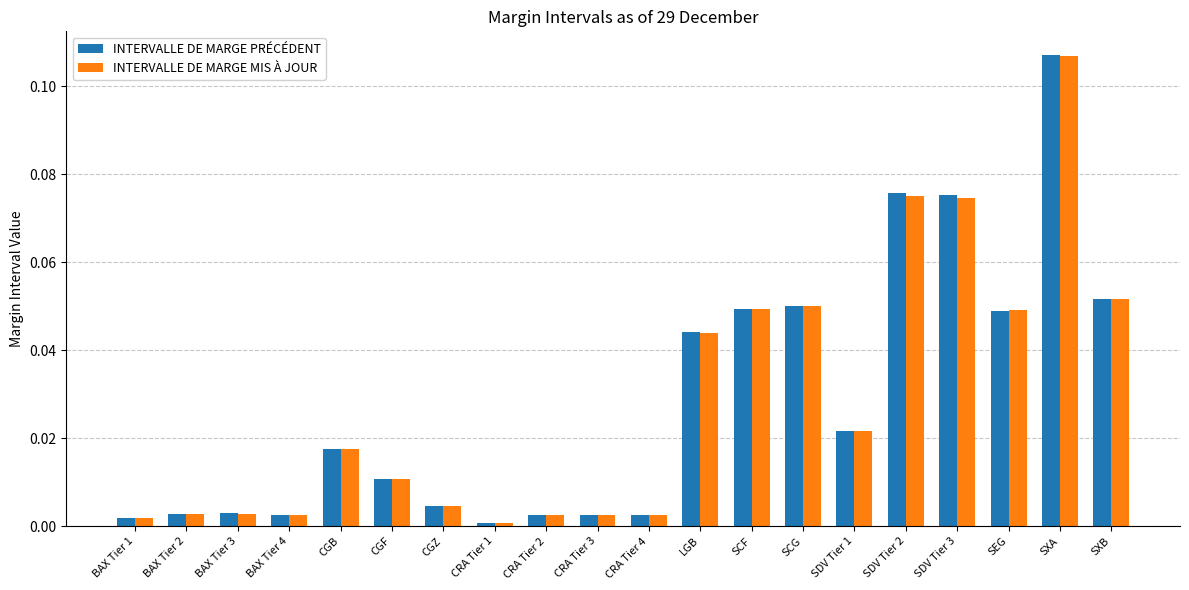

Is the value of INTERVALLE DE MARGE PRÉCÉDENT at BAX Tier 3 greater than the value of INTERVALLE DE MARGE MIS À JOUR at CGF?

No